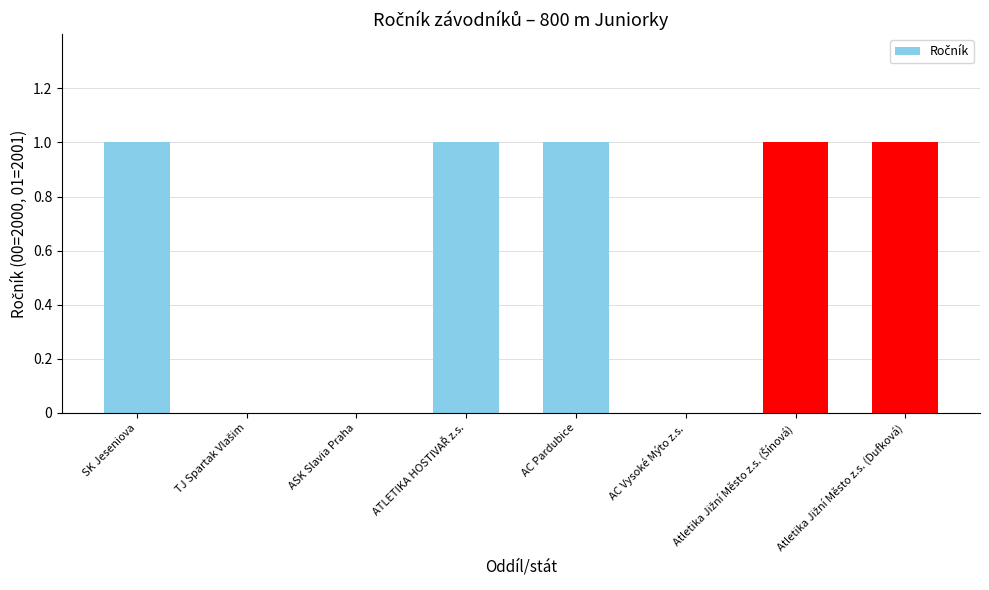

What is the change in value from ASK Slavia Praha to AC Pardubice?

+1